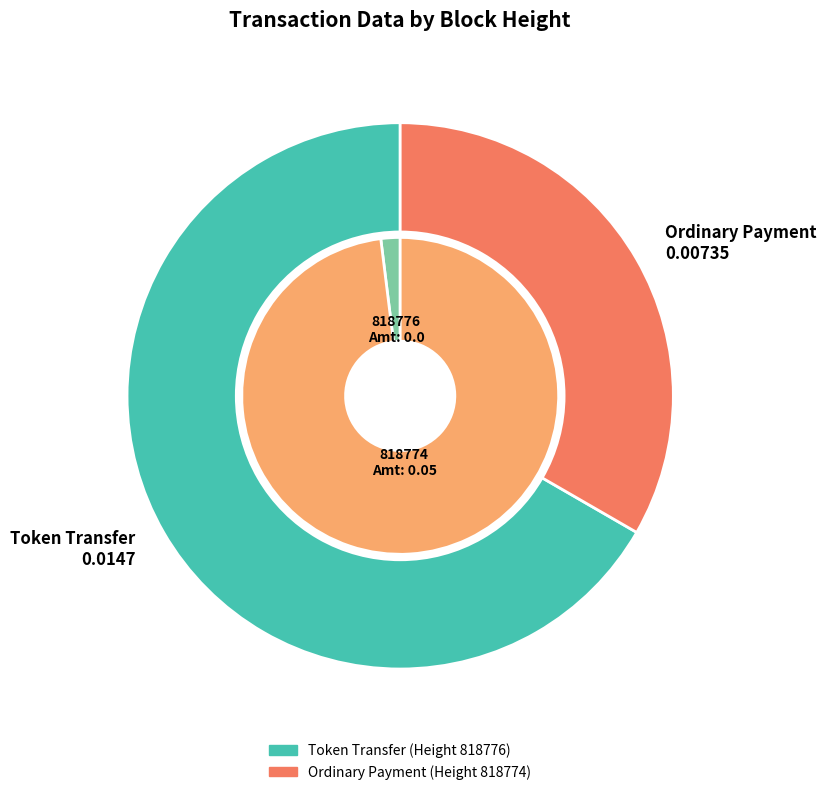

To the nearest percent, what is the difference between the largest and smallest slice percentages?

33%